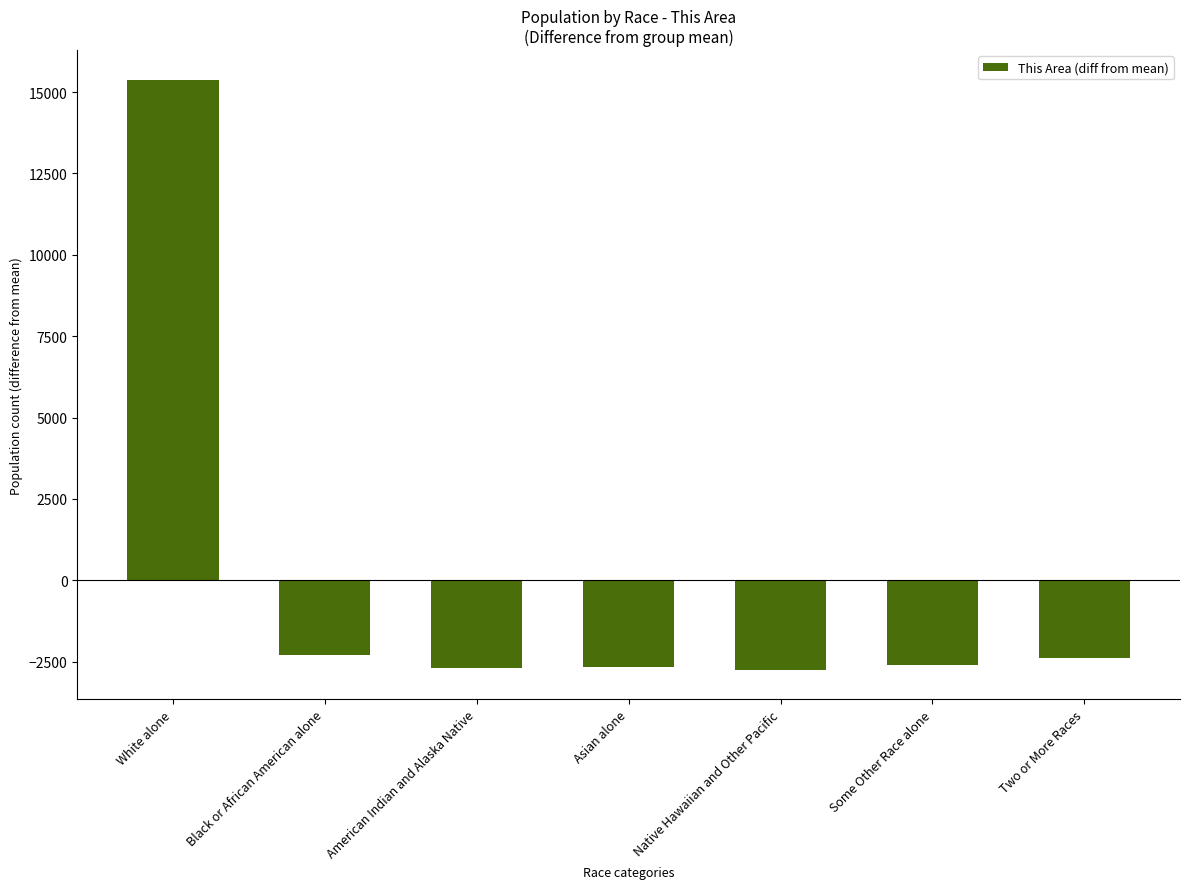

How many bars are there in total?

7